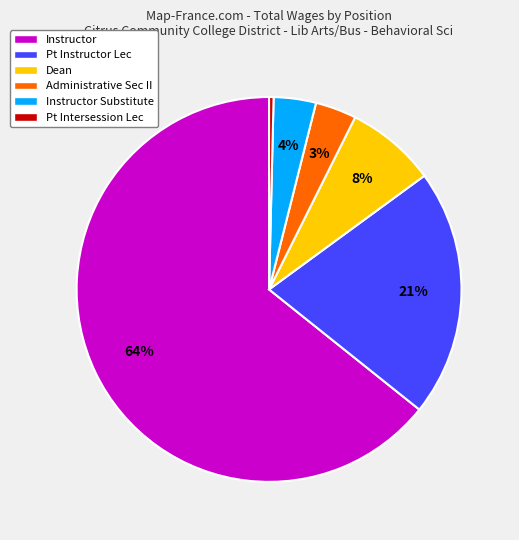

Count the number of slices in the pie.

6